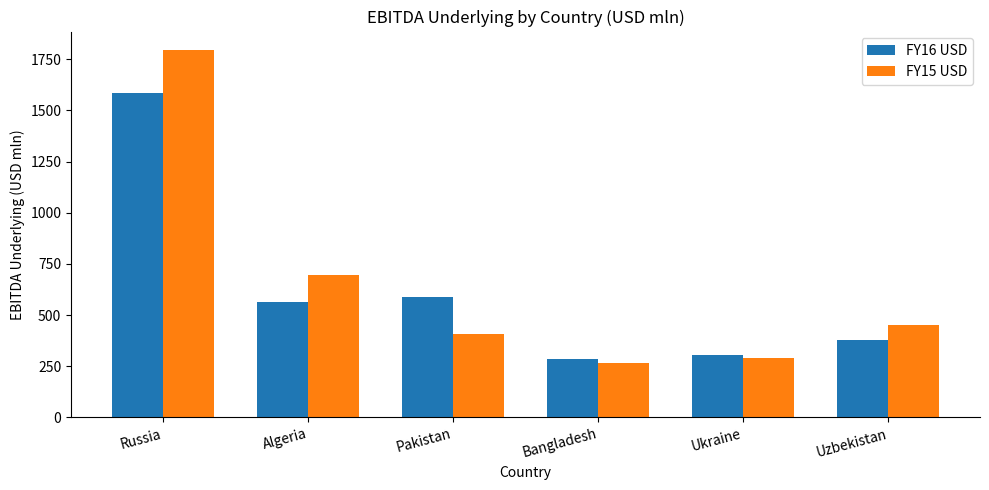

Reading left to right, list all the values displayed in this chart.

FY16 USD: 1584.5	561.9	587.1	287.5	305.5	379.4
FY15 USD: 1795.0	695.7	409.0	267.2	291.8	453.4